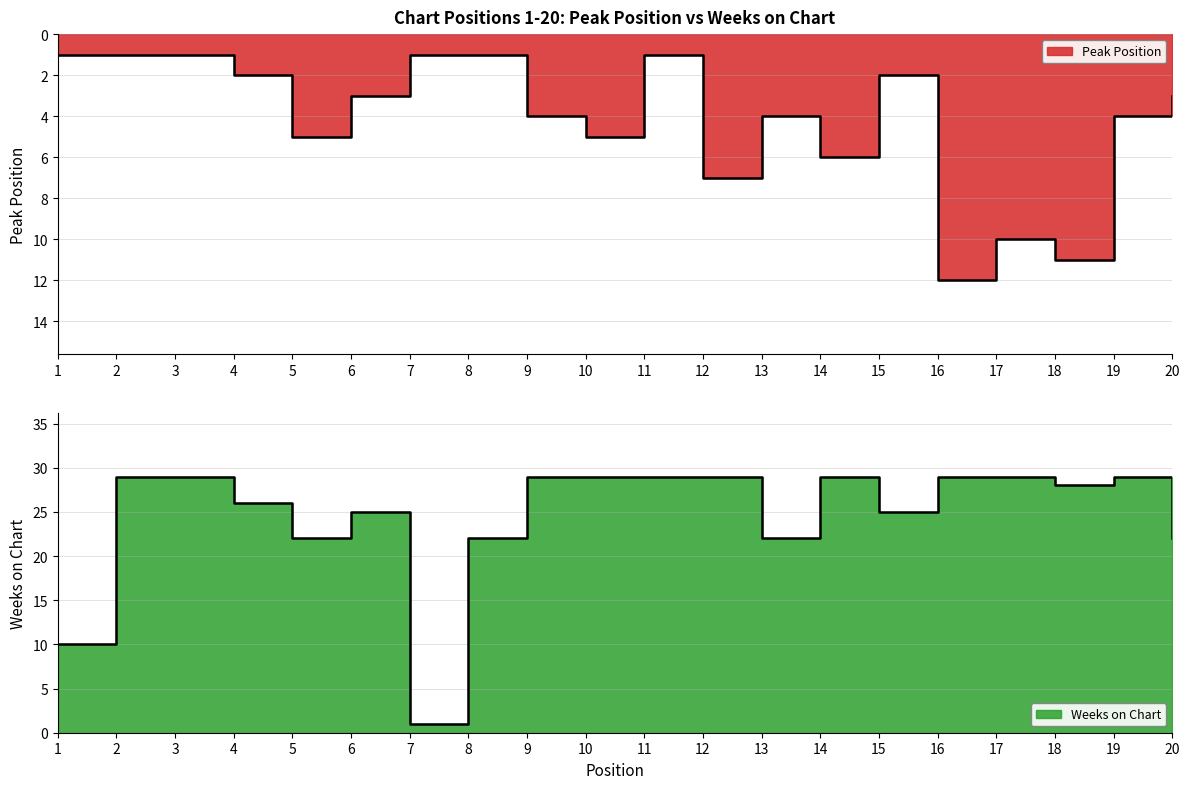

What is the sum of the Peak Position values at 15 and 19?

6